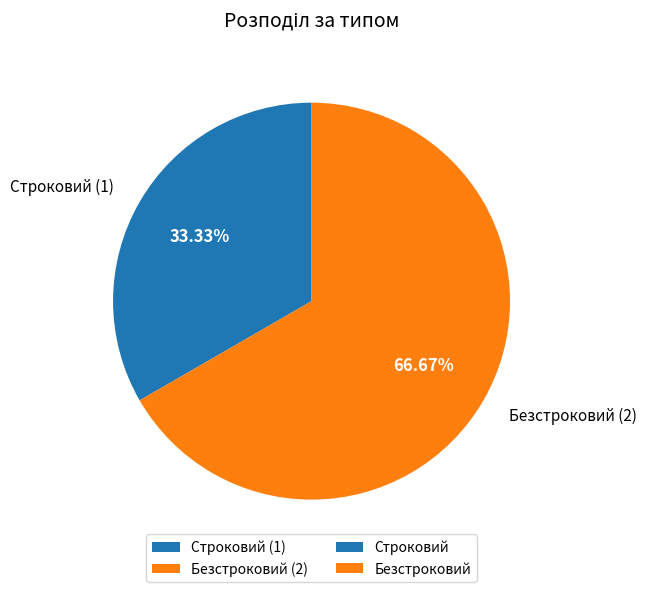

How many segments does this pie chart have?

2